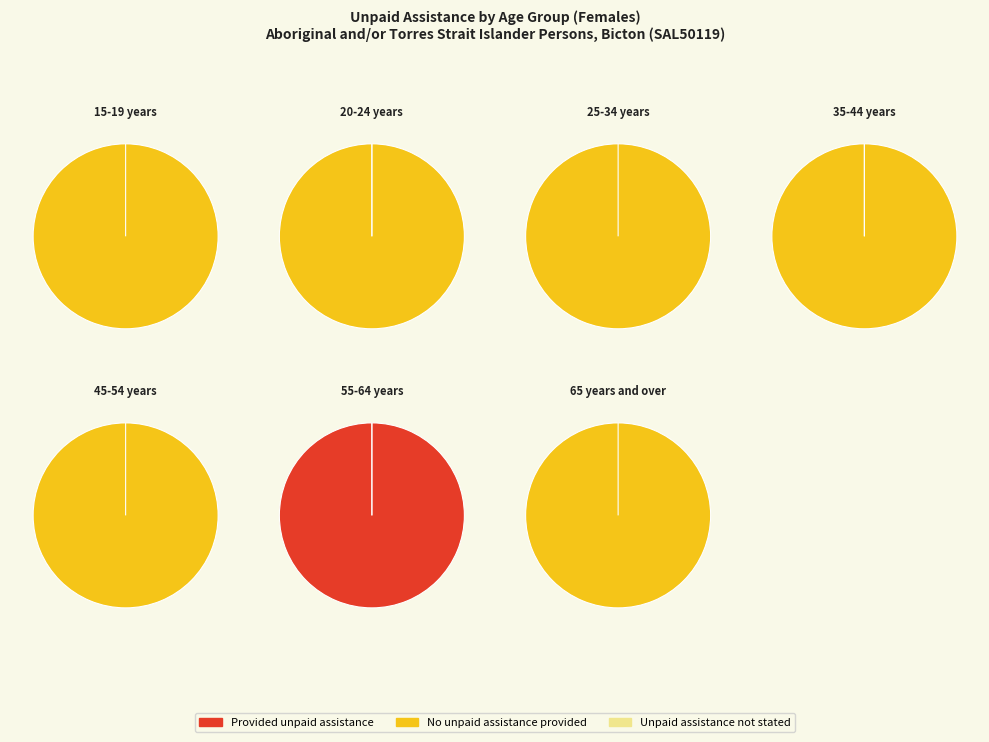

Between 35-44 years and 55-64 years, which is larger?

55-64 years